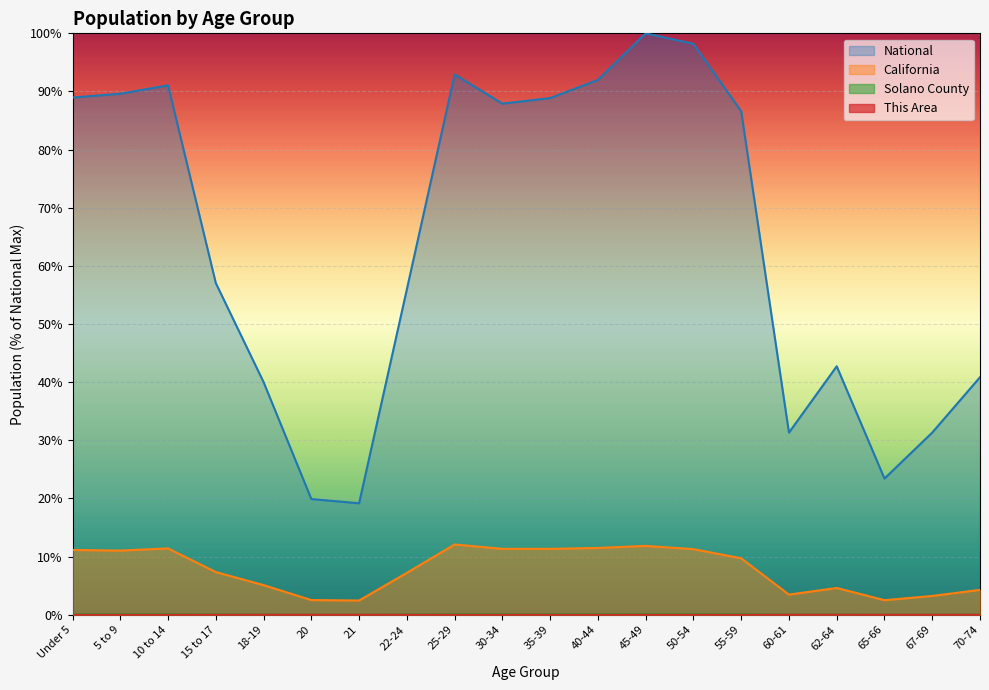

List the series in order of their peak value, highest first.

National, California, Solano County, This Area